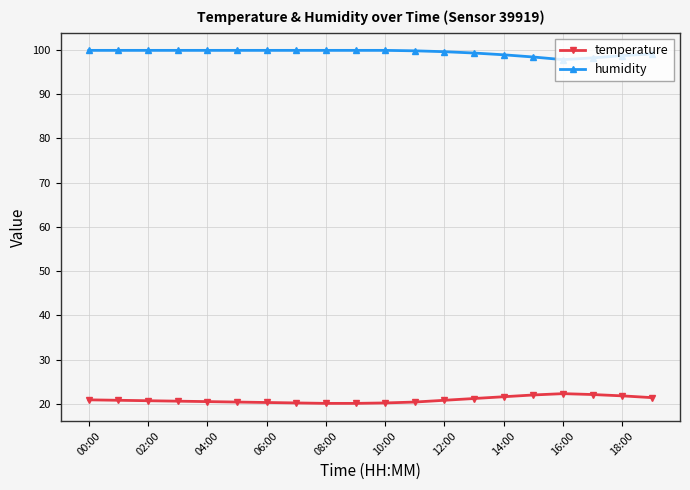

What are all the series names shown in the legend?

temperature, humidity